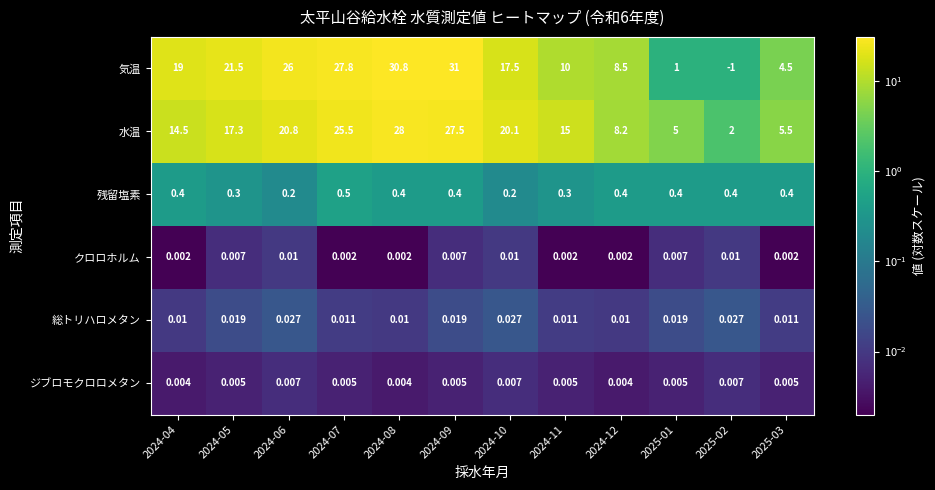

At which category is the sum across all series the highest?

2024-08